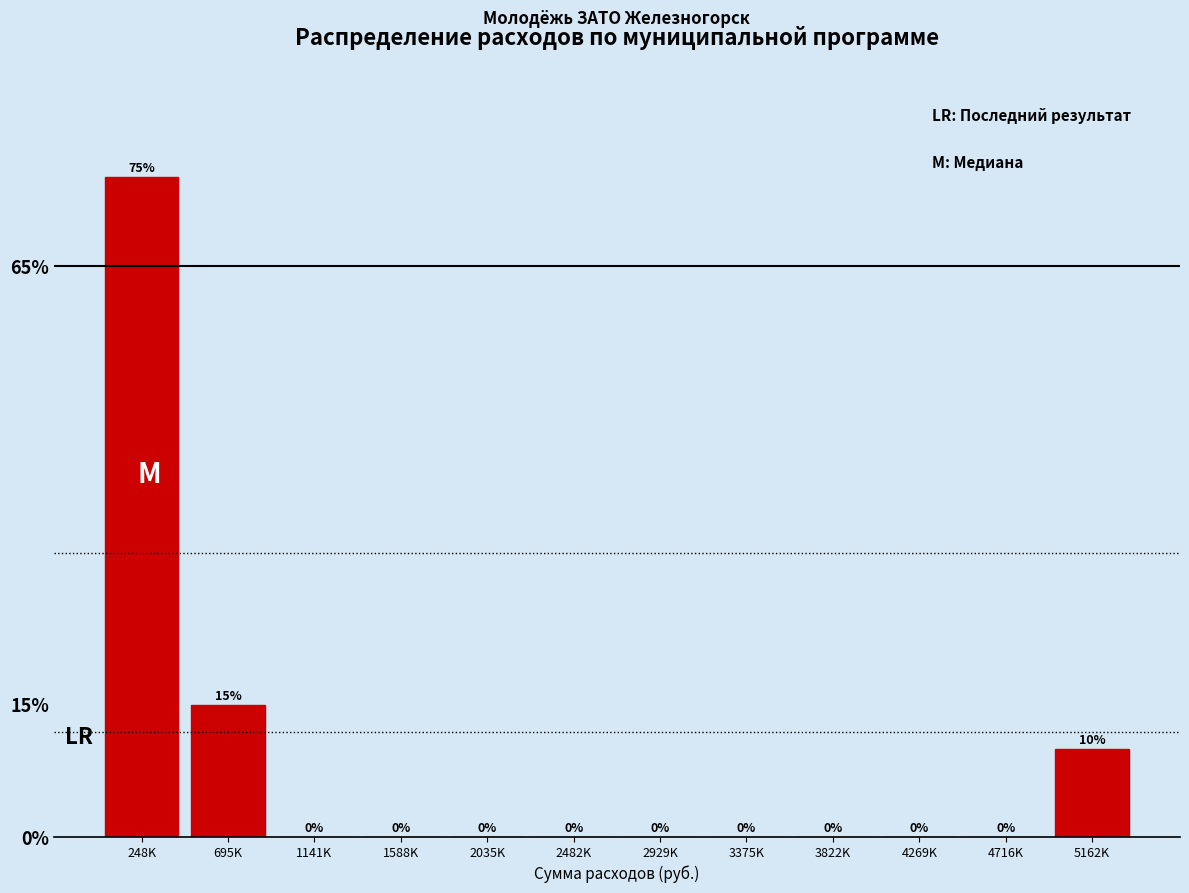

Reading right to left, list all the values displayed in this chart.

5162K=10	4716K=0	4269K=0	3822K=0	3375K=0	2929K=0	2482K=0	2035K=0	1588K=0	1141K=0	695K=15	248K=75